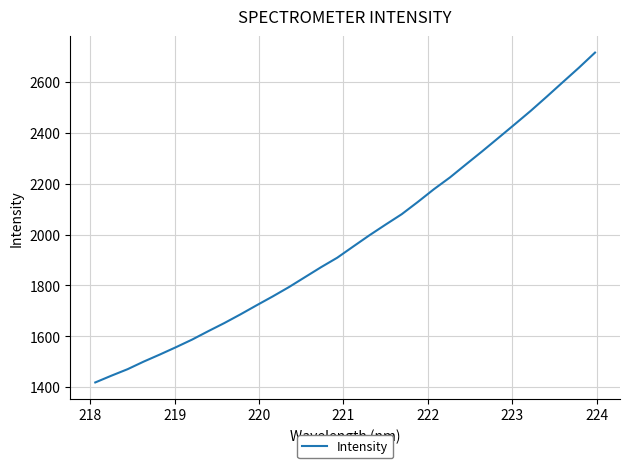

What is the average value?

1980.5